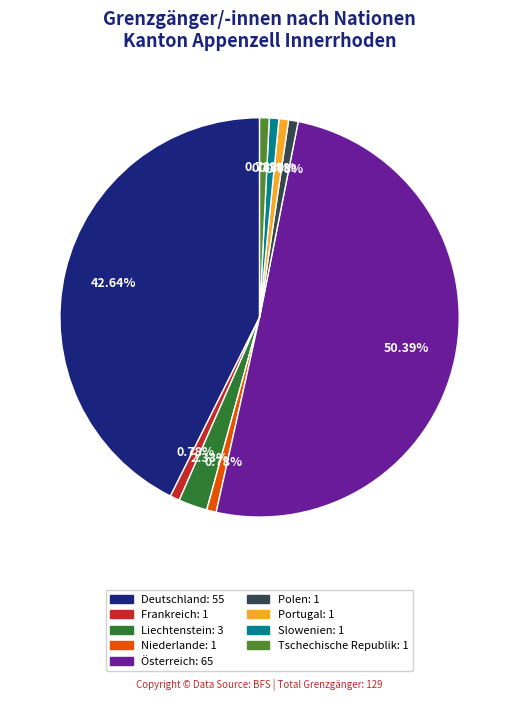

To the nearest percent, what percentage of the pie is Tschechische Republik?

1%